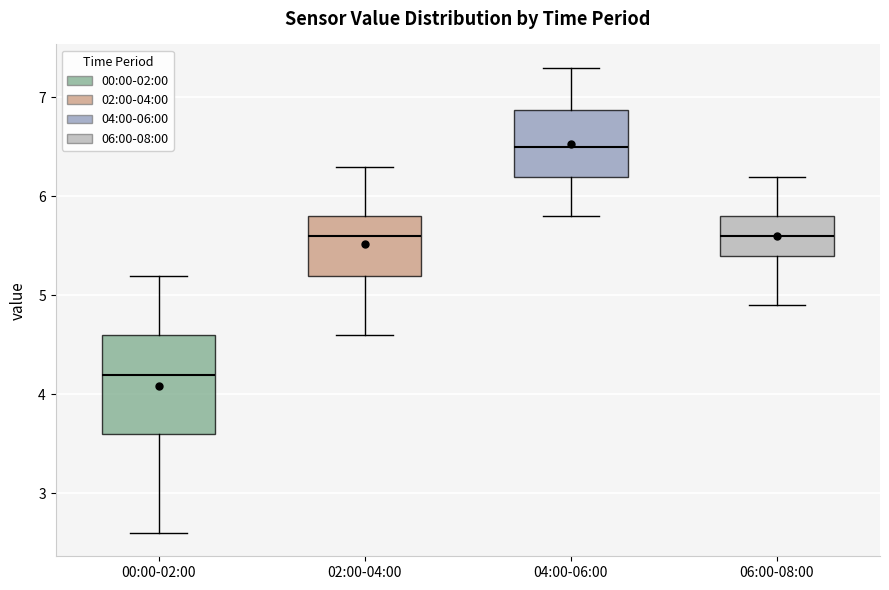

Reading left to right, read every box against the y-axis: the position of its median line, the range the box covers, and the ends of its whiskers. The values are not printed on the chart, so give them approximately, as read against the axis.

00:00-02:00: median 4.2, box 3.6 to 4.6, whiskers 2.6 to 5.2
02:00-04:00: median 5.6, box 5.2 to 5.8, whiskers 4.6 to 6.3
04:00-06:00: median 6.5, box 6.2 to 6.9, whiskers 5.8 to 7.3
06:00-08:00: median 5.6, box 5.4 to 5.8, whiskers 4.9 to 6.2